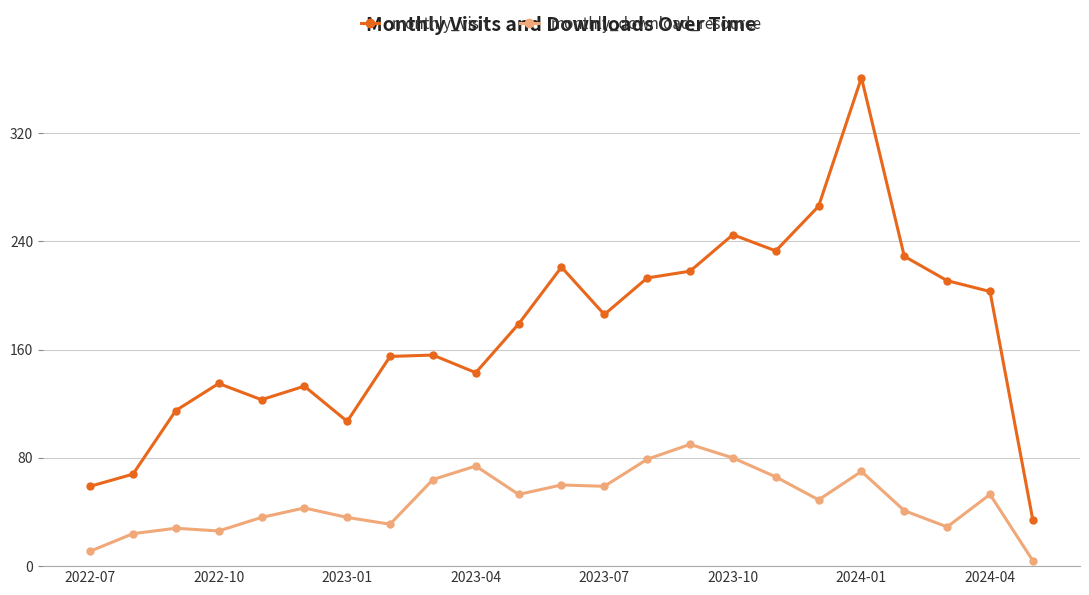

Count the number of categories in the chart.

23